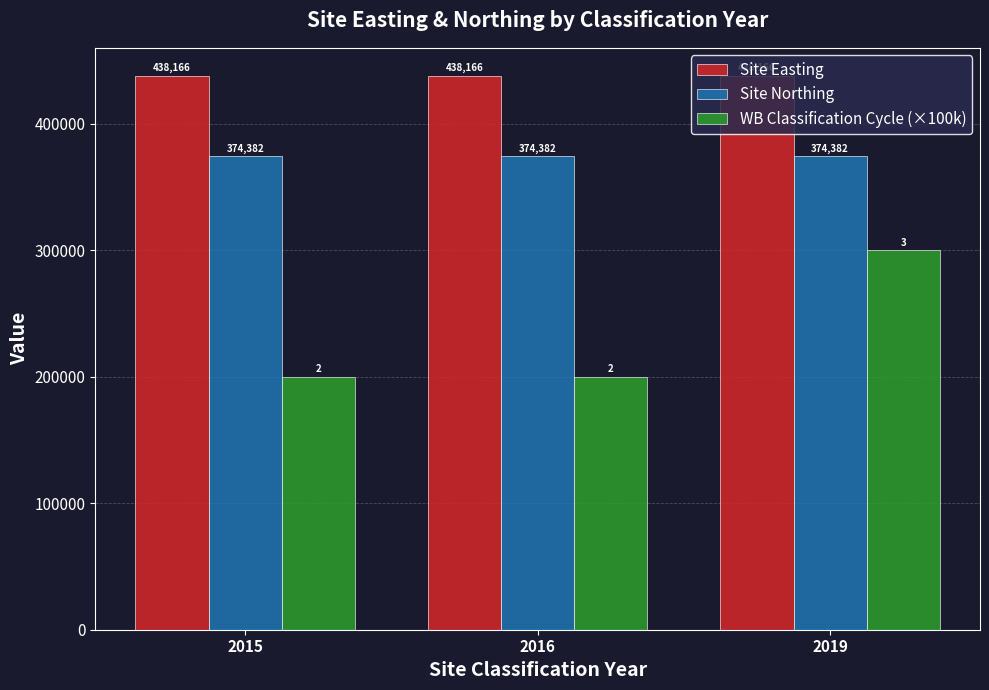

Between 2016 and 2019, which series saw the biggest shift?

WB Classification Cycle (×100k)